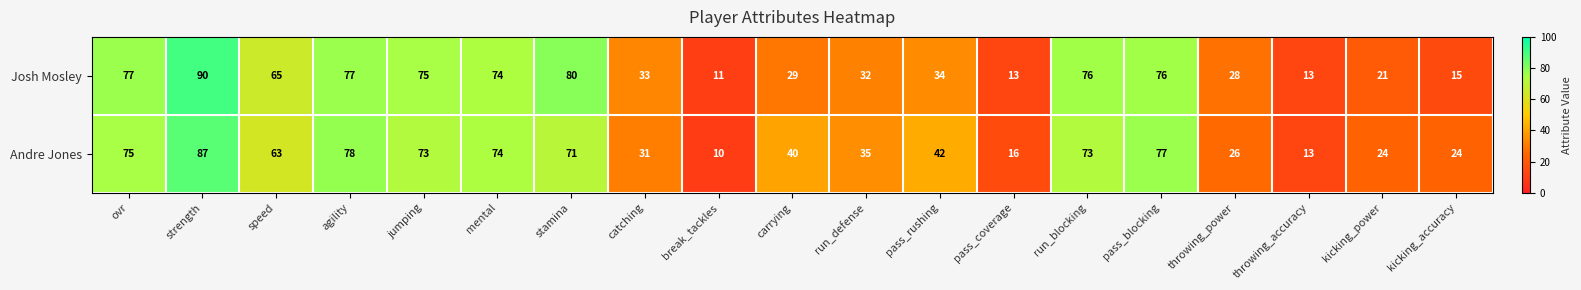

Is the value of Josh Mosley at break_tackles greater than the value of Andre Jones at catching?

No